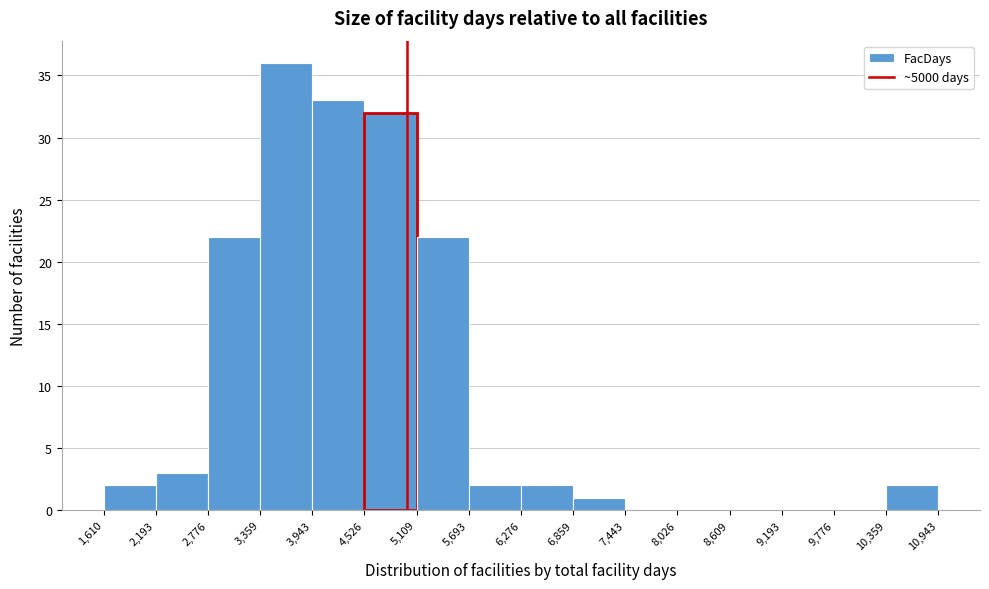

What is the height of the bar covering 5,109 to 5,693 on the x-axis? The values are not printed on the chart, so give them approximately, as read against the axis.

22